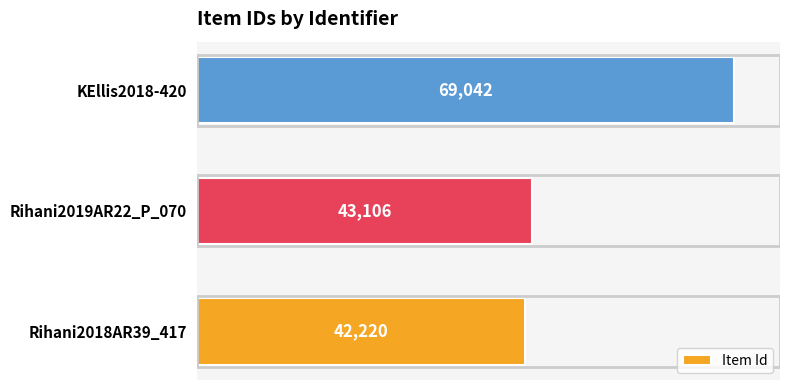

Reading bottom to top, what are all the values shown in this chart?

Rihani2018AR39_417=42220	Rihani2019AR22_P_070=43106	KEllis2018-420=69042